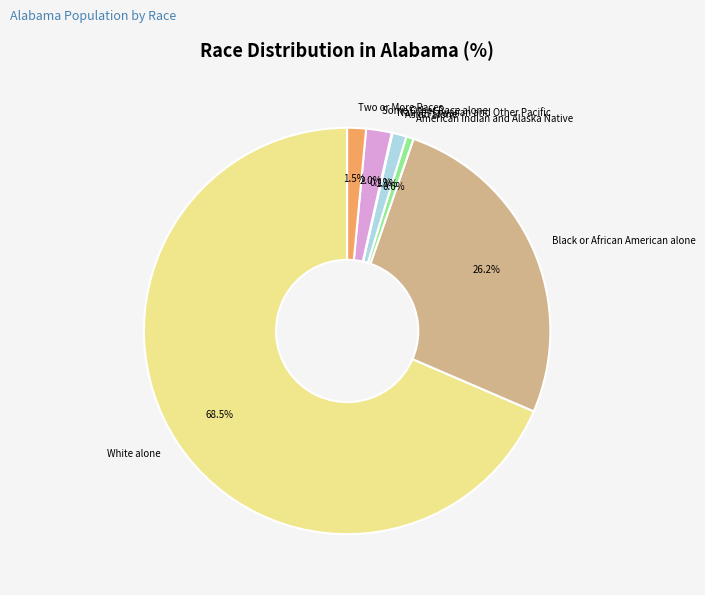

To the nearest percent, what is the difference between the Black or African American alone and Asian alone slice percentages?

25%